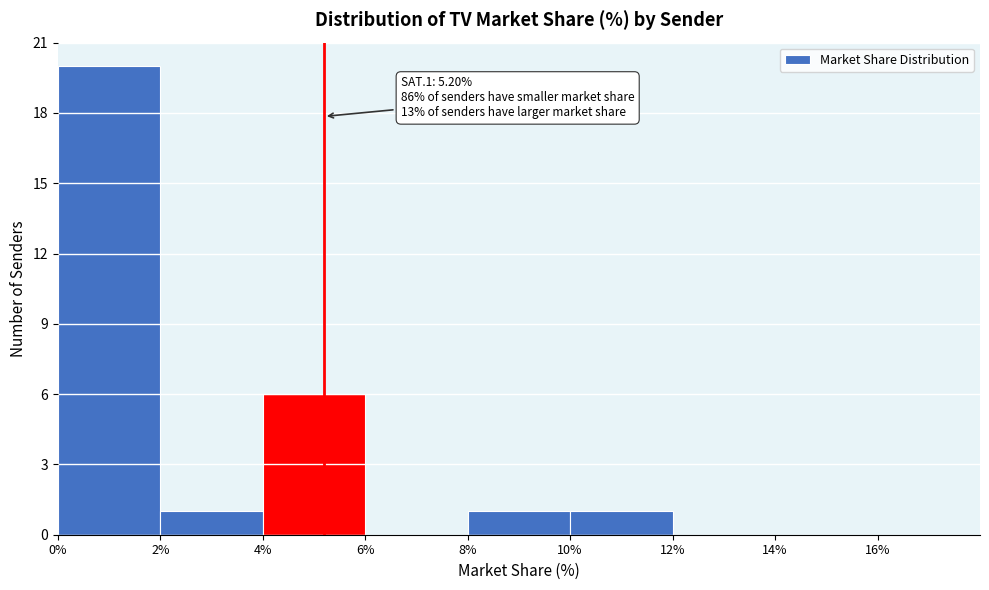

Which range on the x-axis has the tallest bar?

0% to 2%